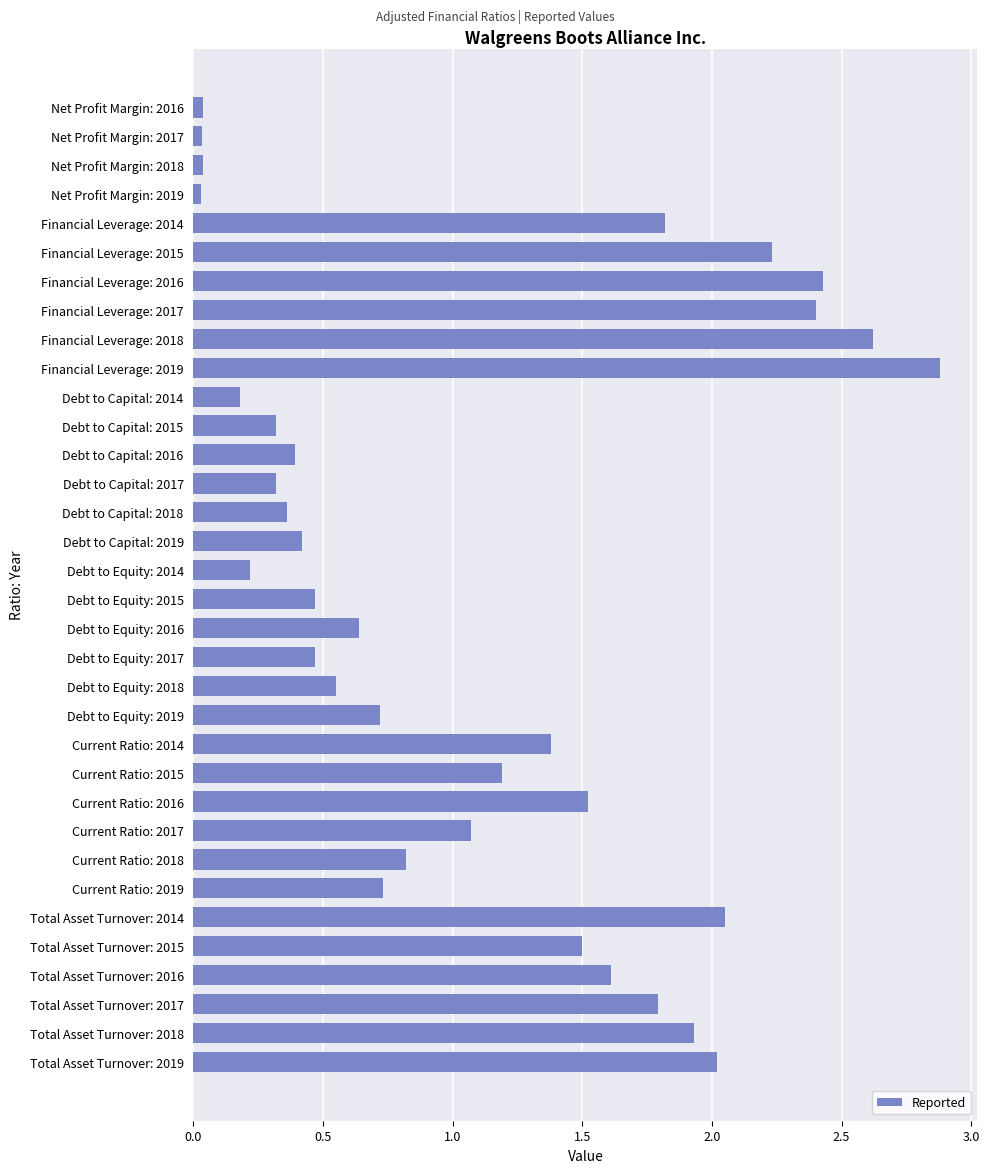

What is the maximum value shown in the chart?

2.9